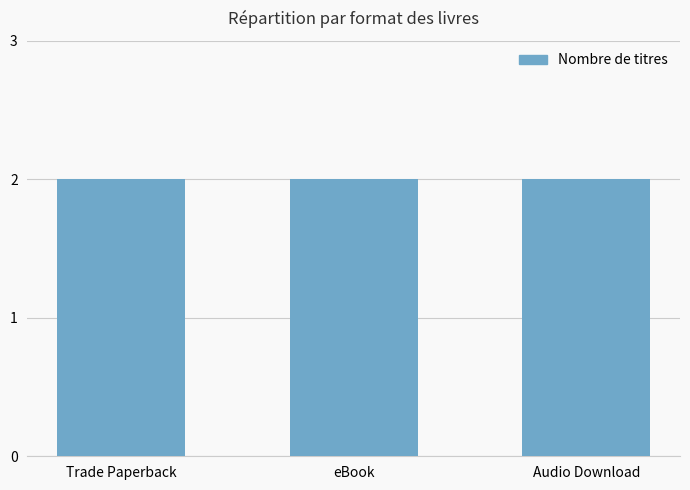

Rank the series by their maximum value, from lowest to highest.

Trade Paperback, eBook, Audio Download